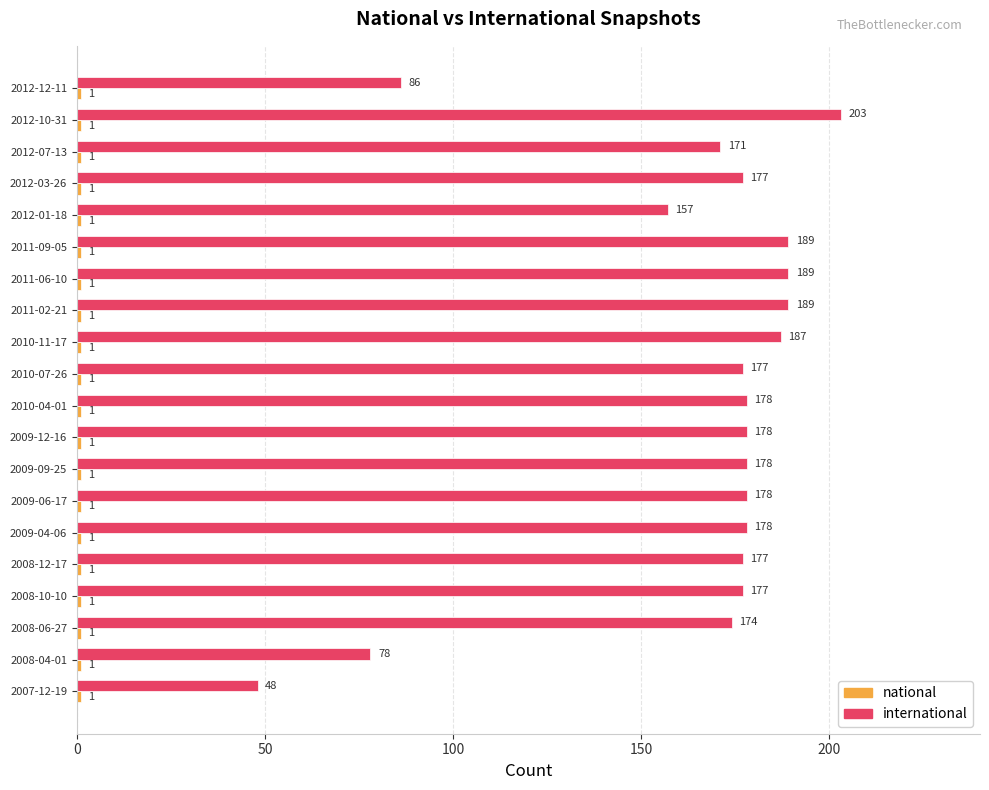

At how many categories does at least one series exceed 158?

16